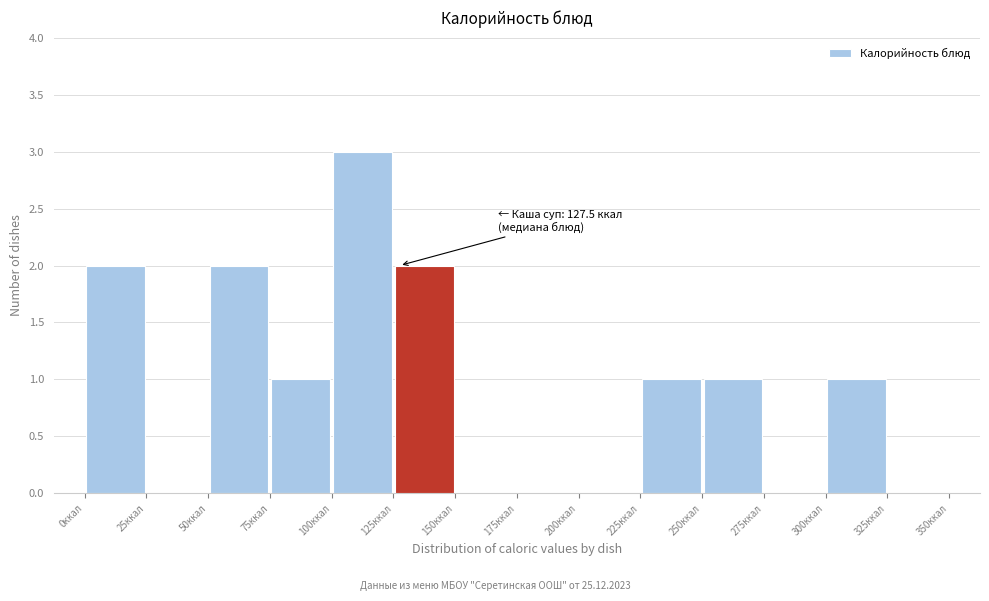

Over which range of the x-axis is the bar tallest?

100 to 125